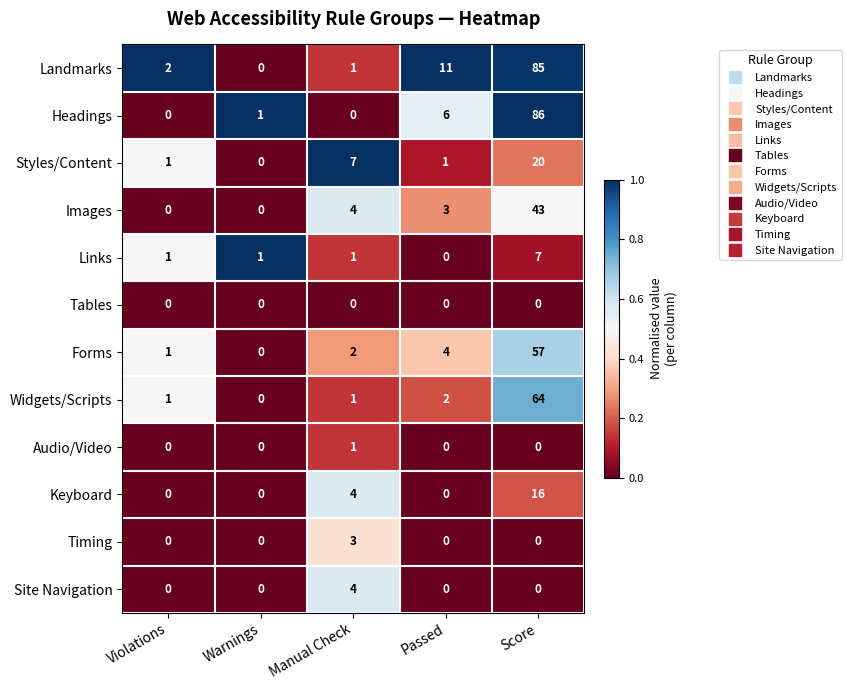

Which series has the largest range (max minus min)?

Headings